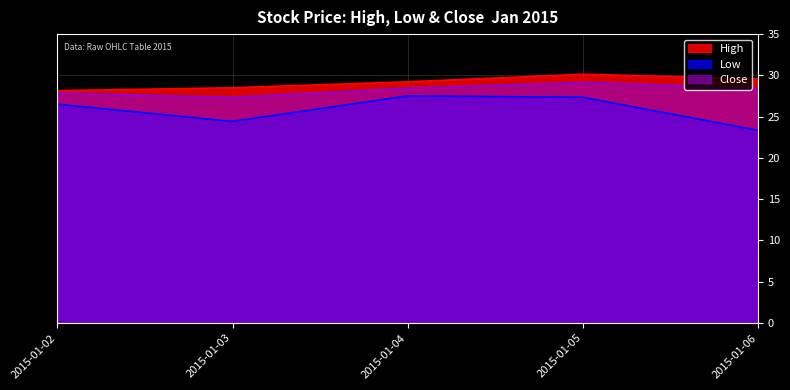

How many data points in Close are less than 28?

2